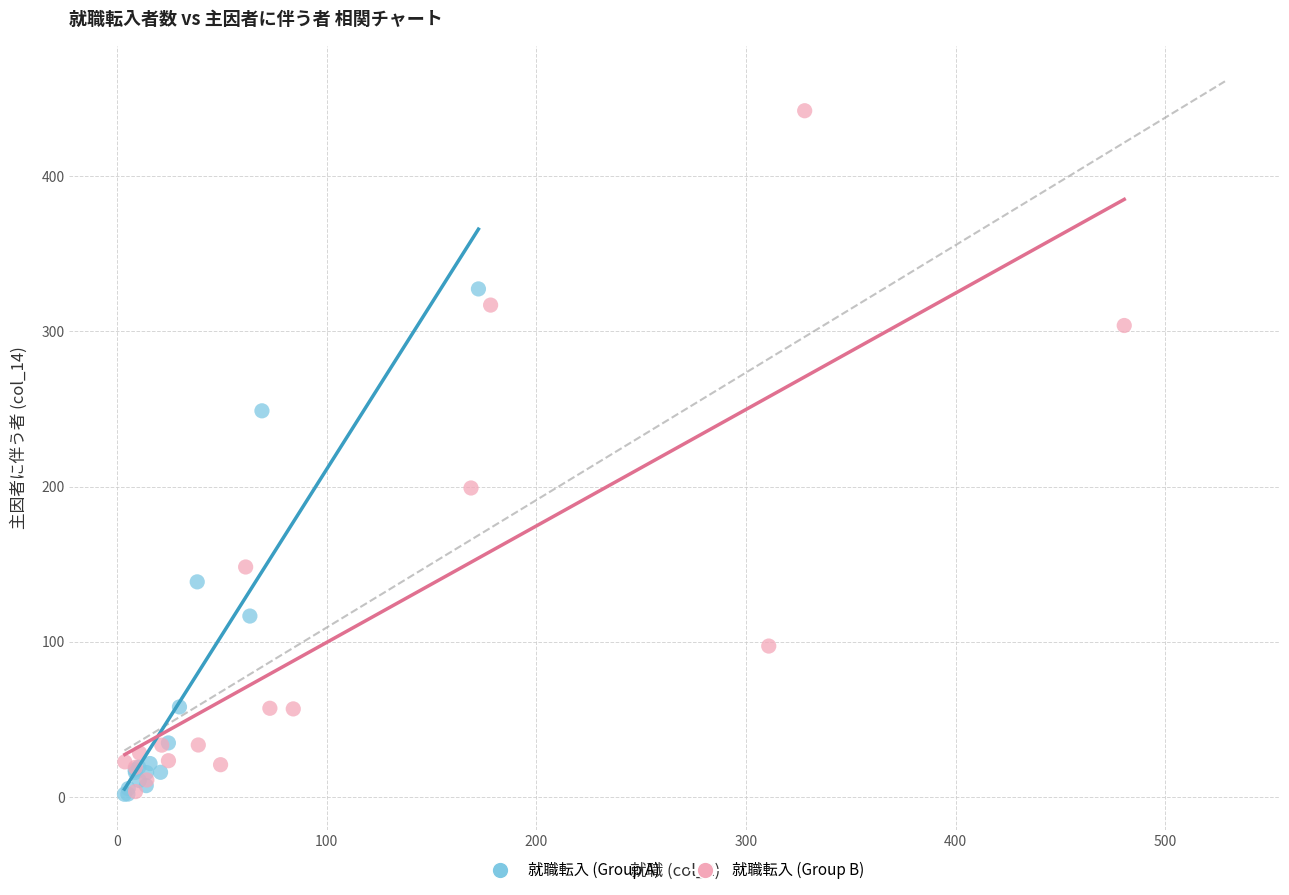

What are all the series names shown in the legend?

就職転入 (Group A), 就職転入 (Group B)